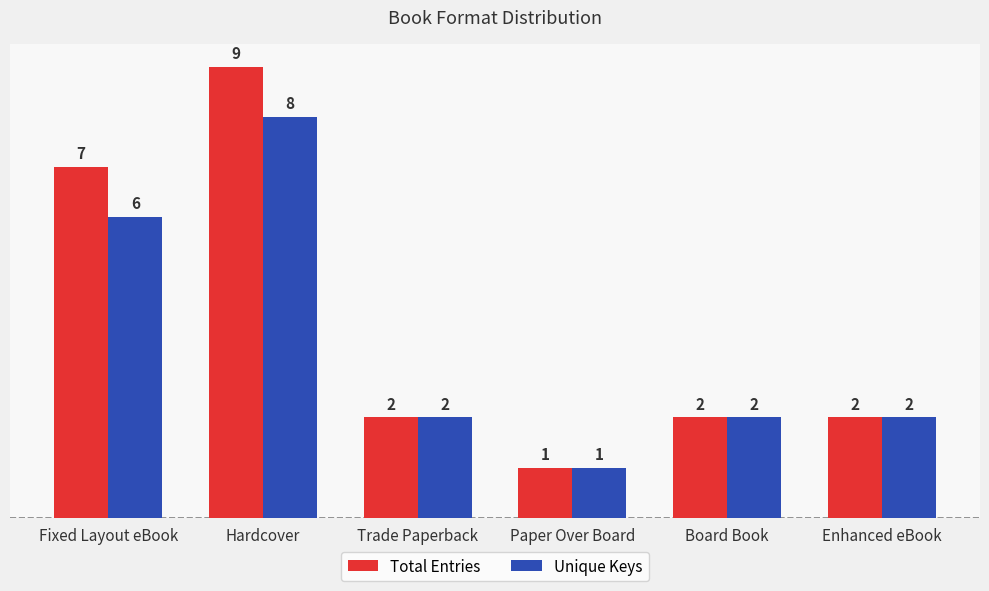

At Fixed Layout eBook, list the series in order from smallest to largest.

Unique Keys, Total Entries